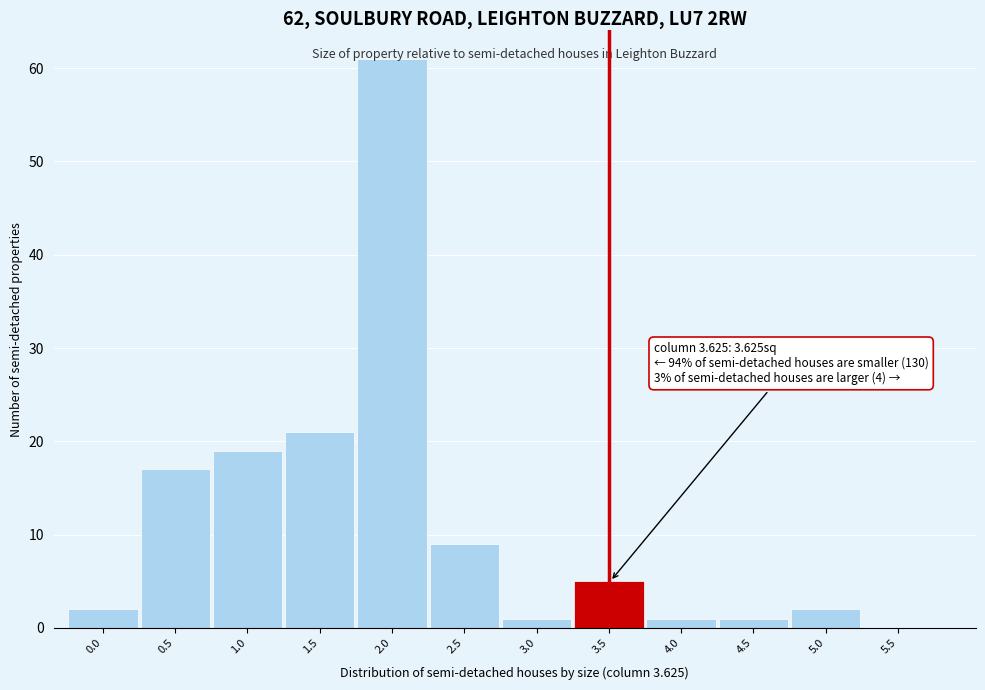

At which category does the chart reach its peak across all series?

2.0